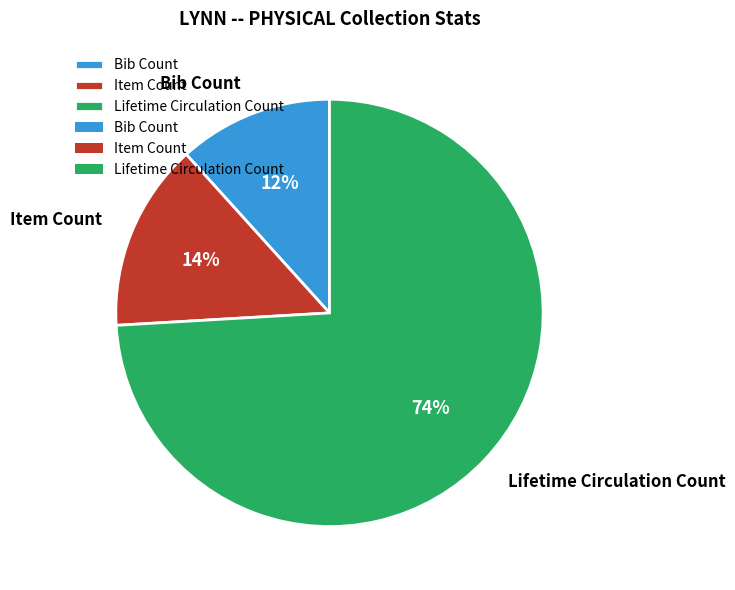

Which category has the biggest portion of the pie?

Lifetime Circulation Count